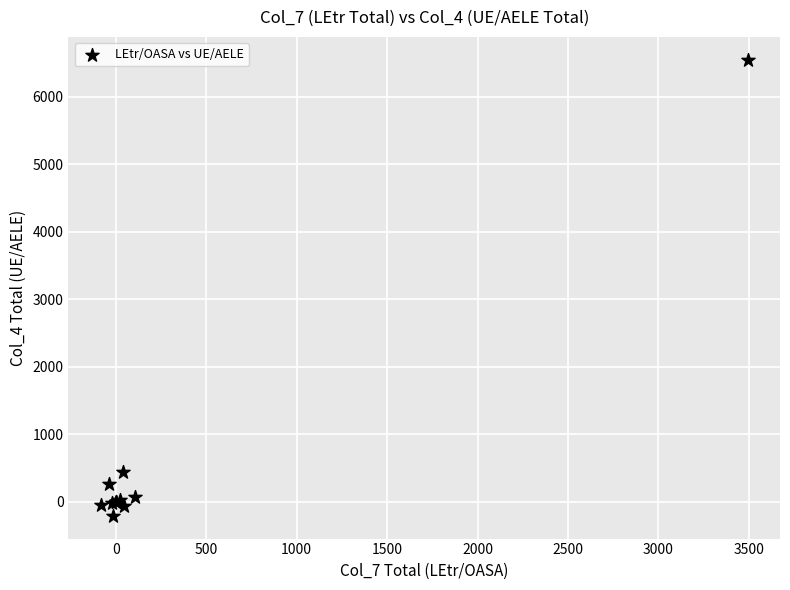

What Y value in the scatter plot is closest to 3171?

438